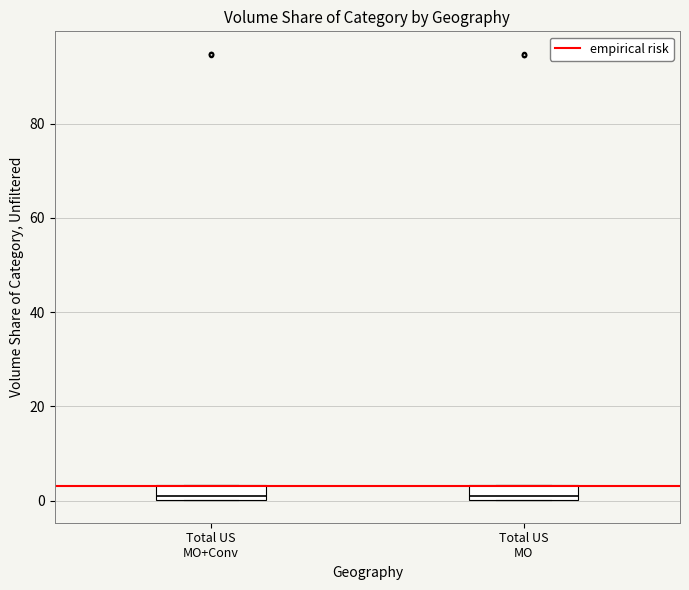

Where is the lower edge of the box for Total US MO on the y-axis? The values are not printed on the chart, so give them approximately, as read against the axis.

0